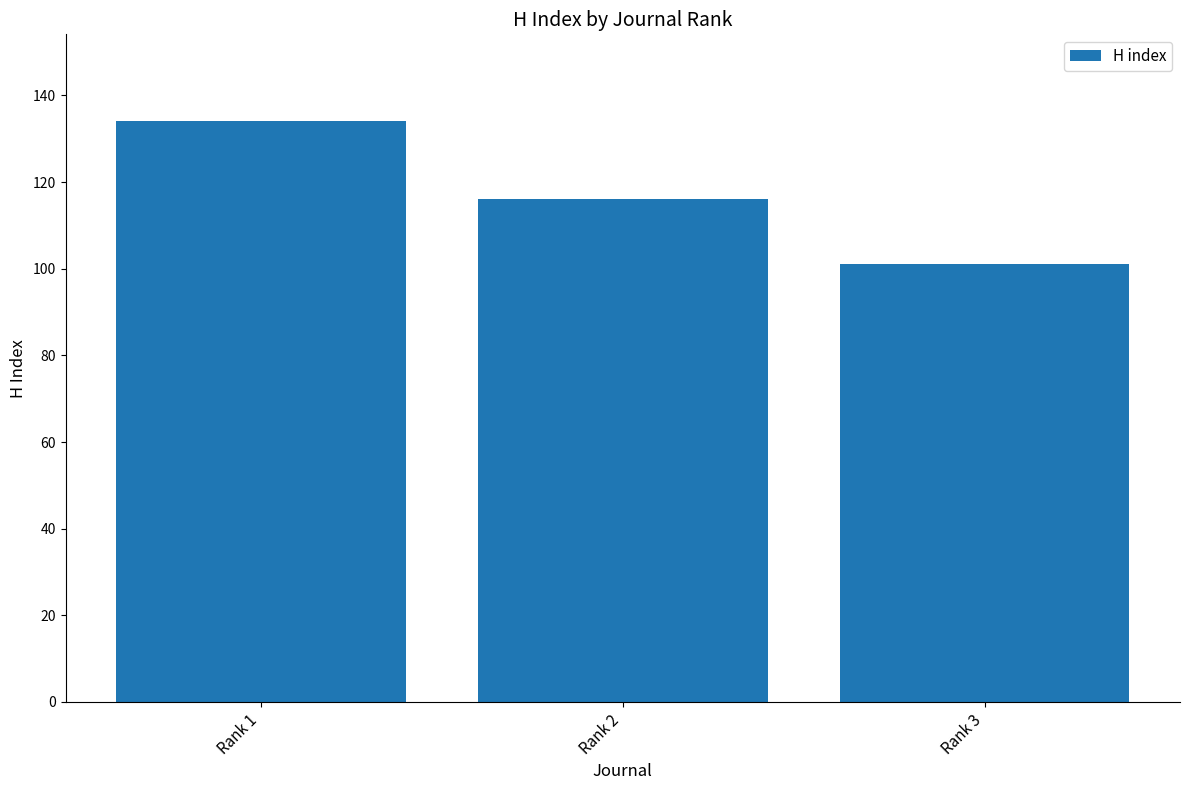

Which label corresponds to the smallest value in the chart?

Rank 3